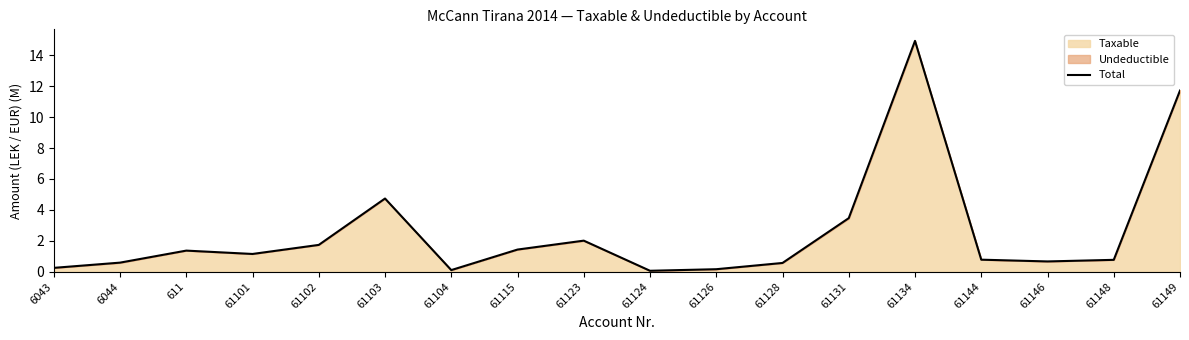

What is the value of the 18th point from the left?

11.7